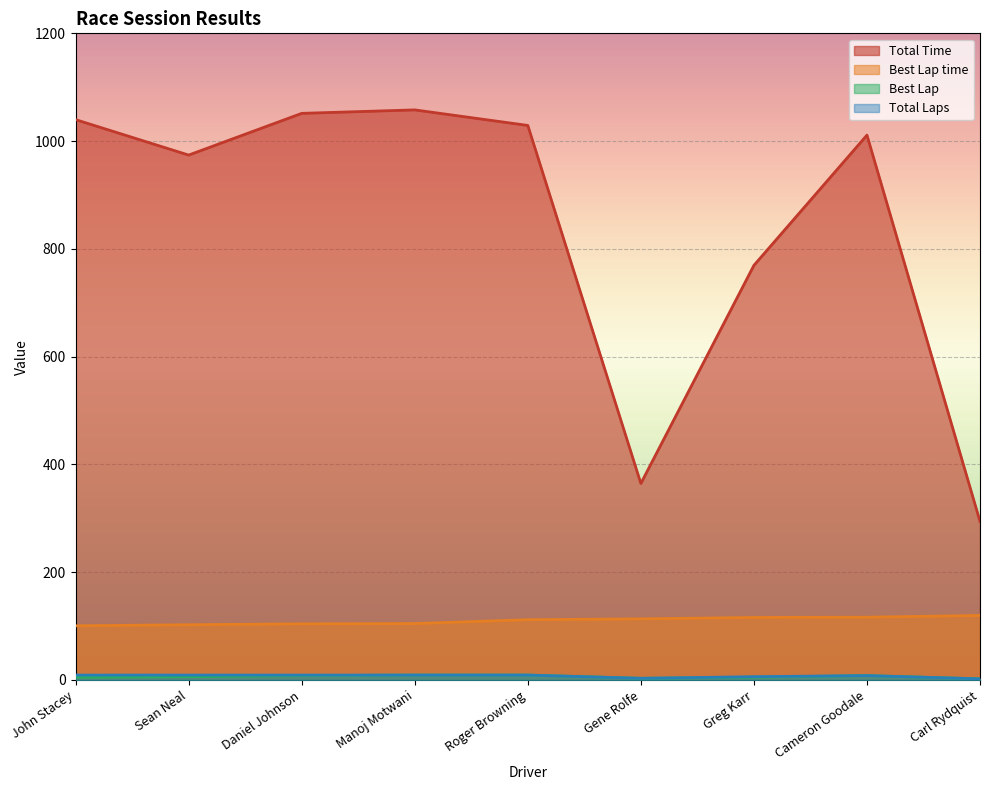

True or false: Total Time and Total Laps intersect in this chart.

False